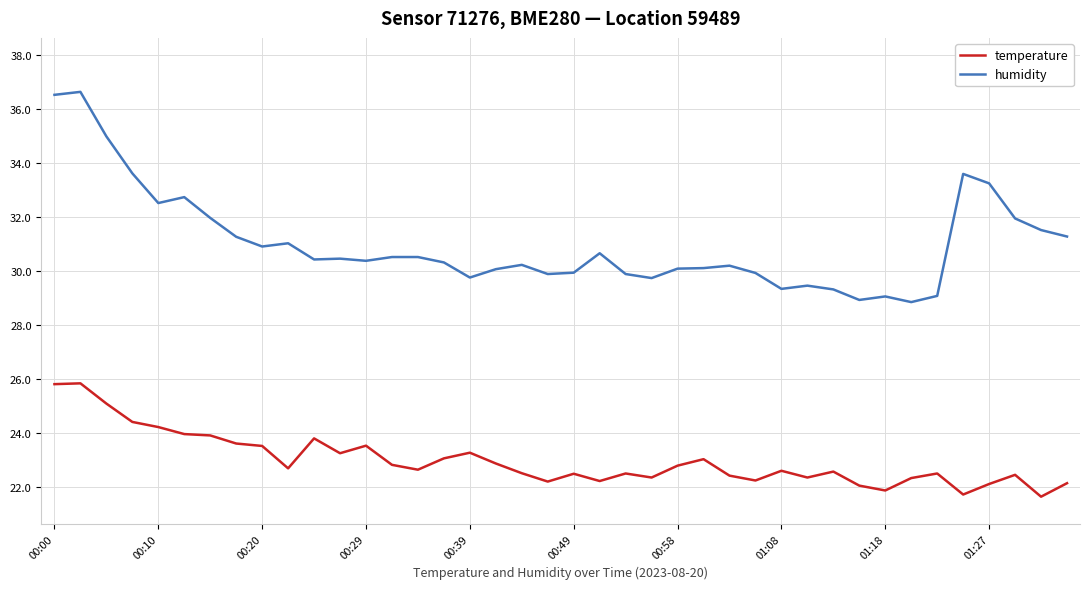

True or false: humidity and temperature cross at least once.

False